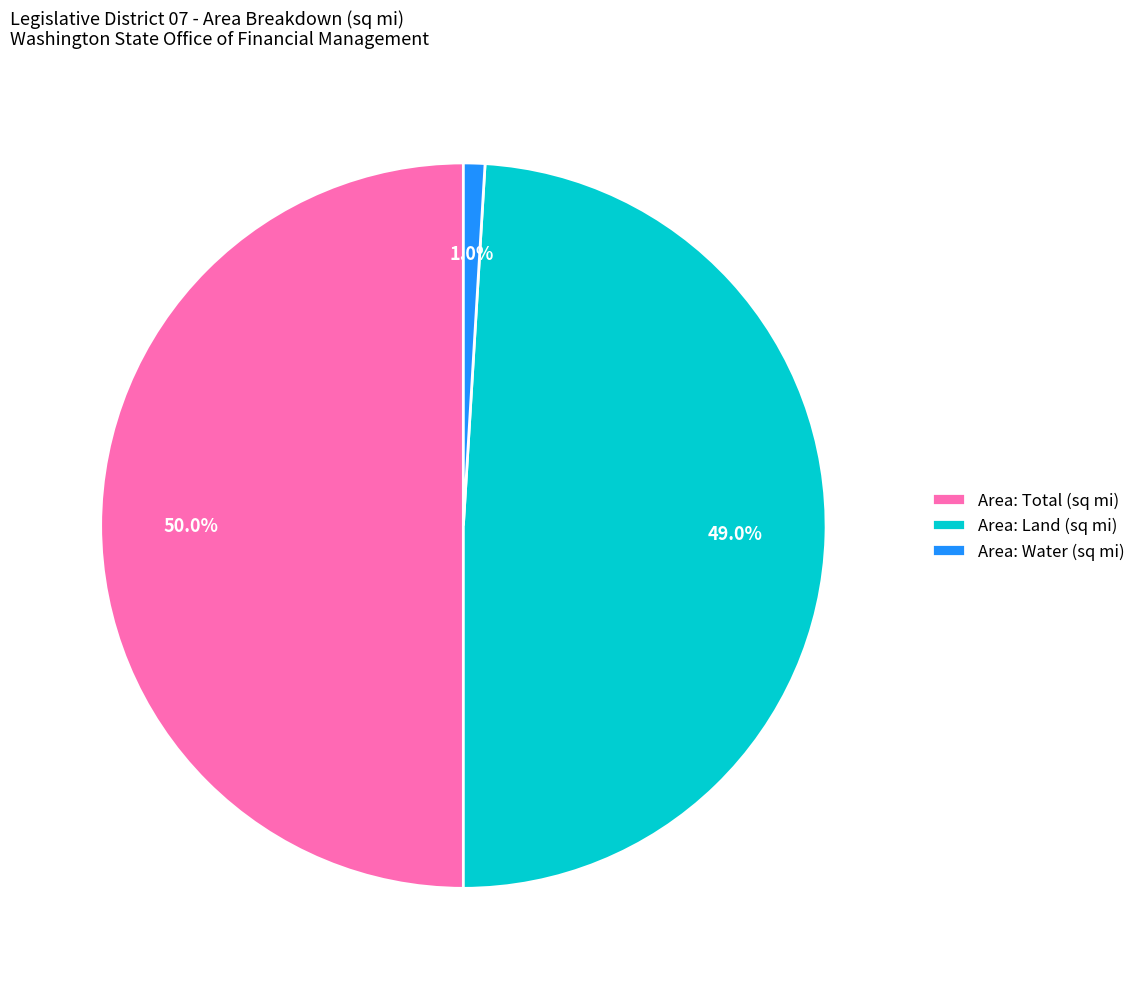

To the nearest percent, what is the difference between the largest and smallest slice percentages?

49%